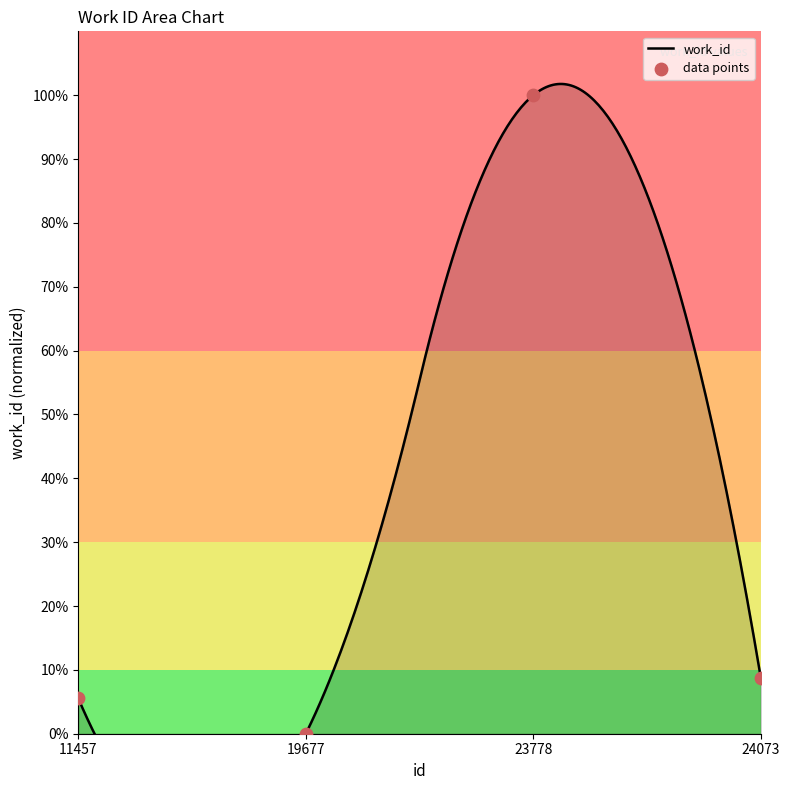

What is the ratio of the value at 11457 to the value at 24073?

0.6